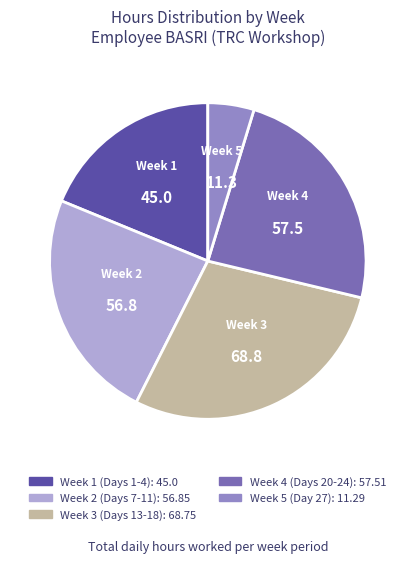

Is there any slice that represents more than half of the pie?

No